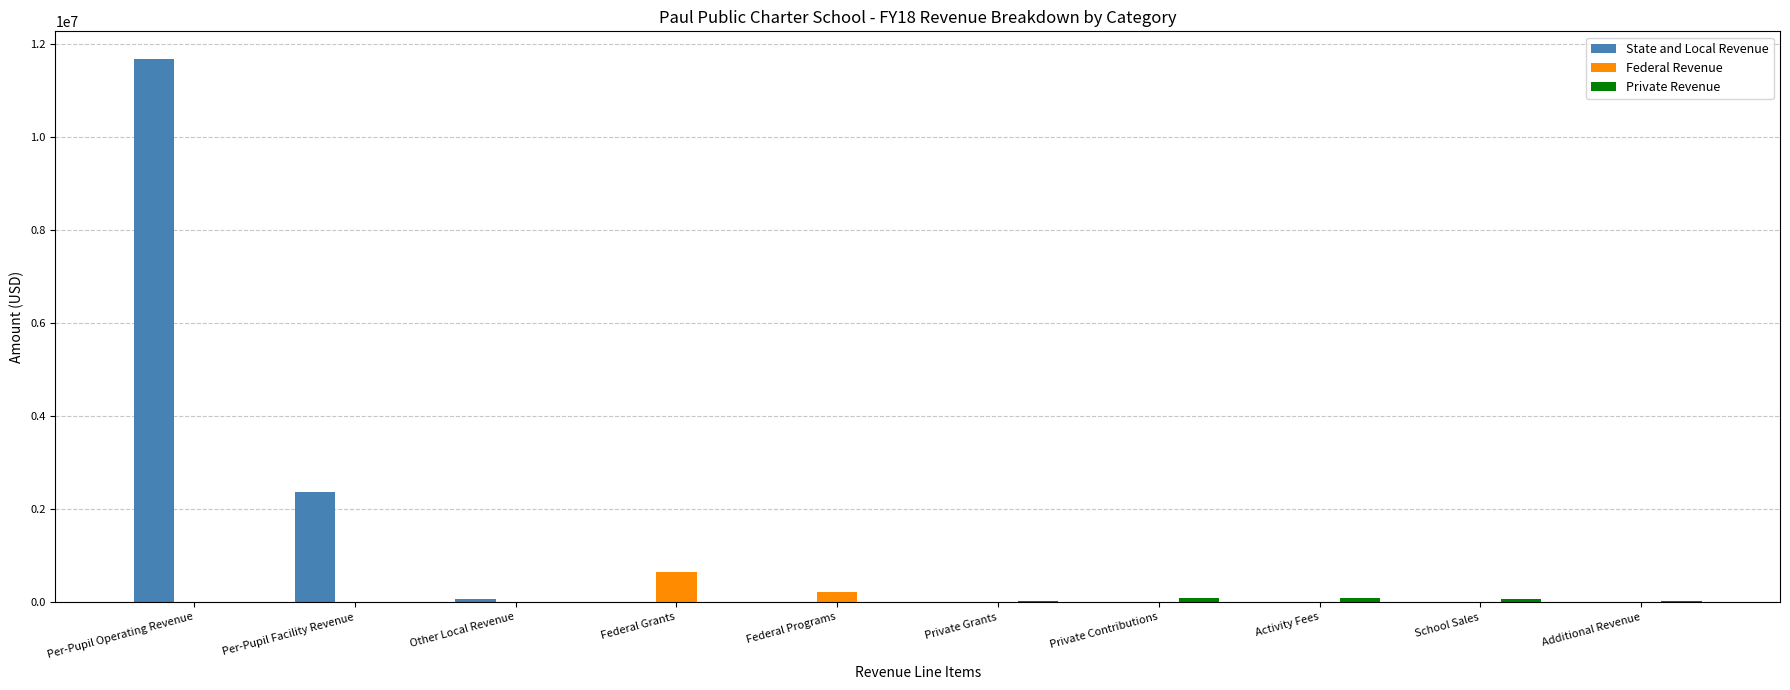

What is the spread (max minus min) of values at Activity Fees?

78321.6